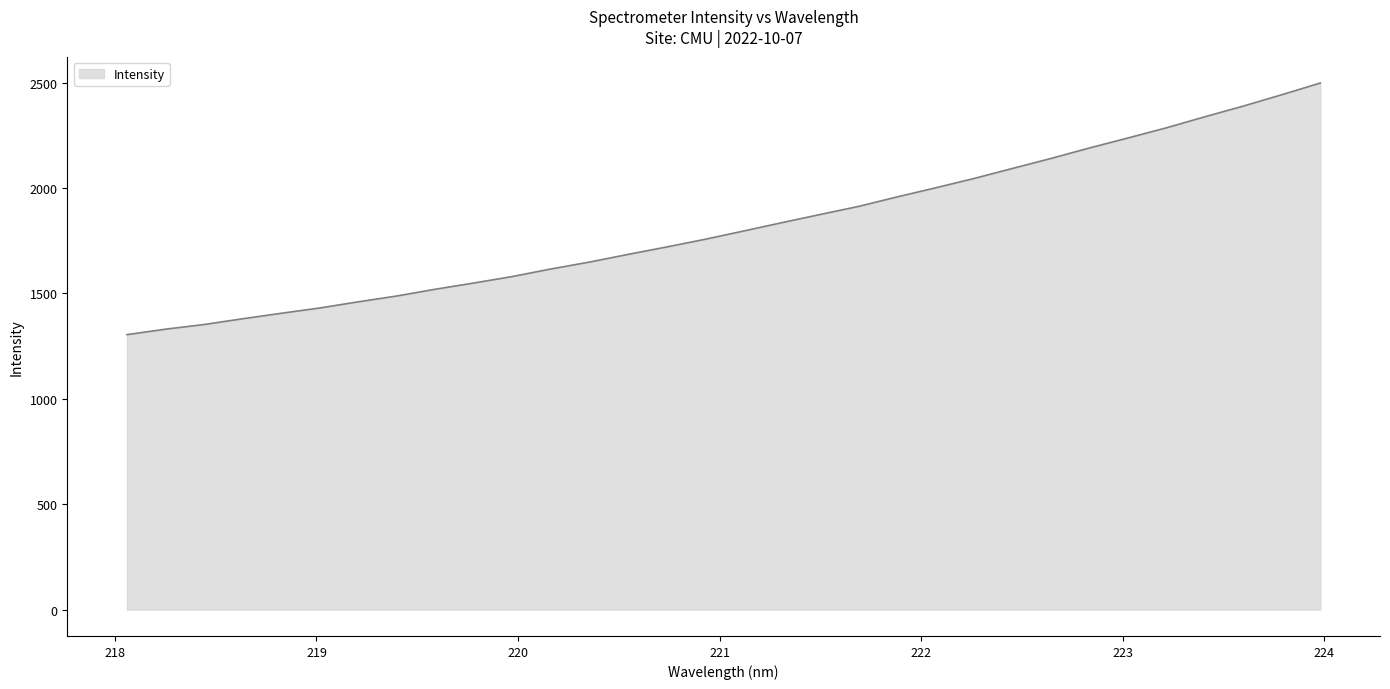

What is the maximum value shown in the chart?

2497.6